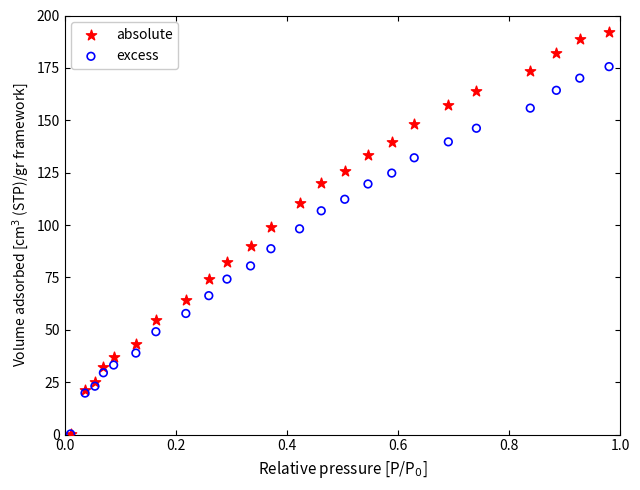

Which series has the widest spread of Y values?

absolute